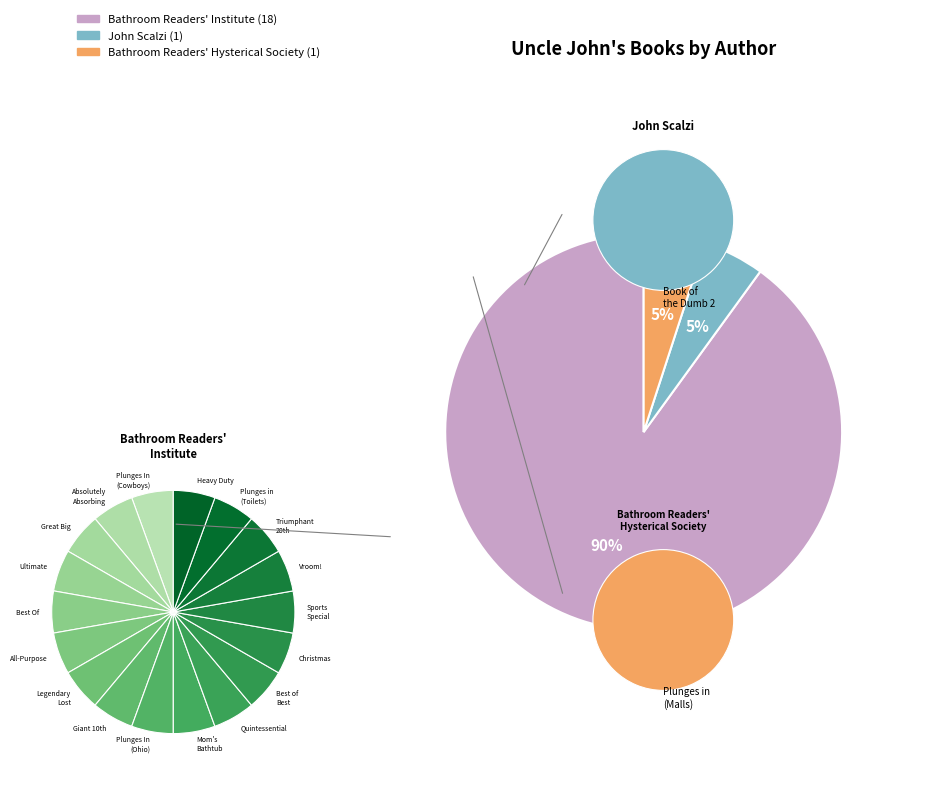

What percentage is the Bathroom Readers' Hysterical Society slice, to the nearest percent?

5%